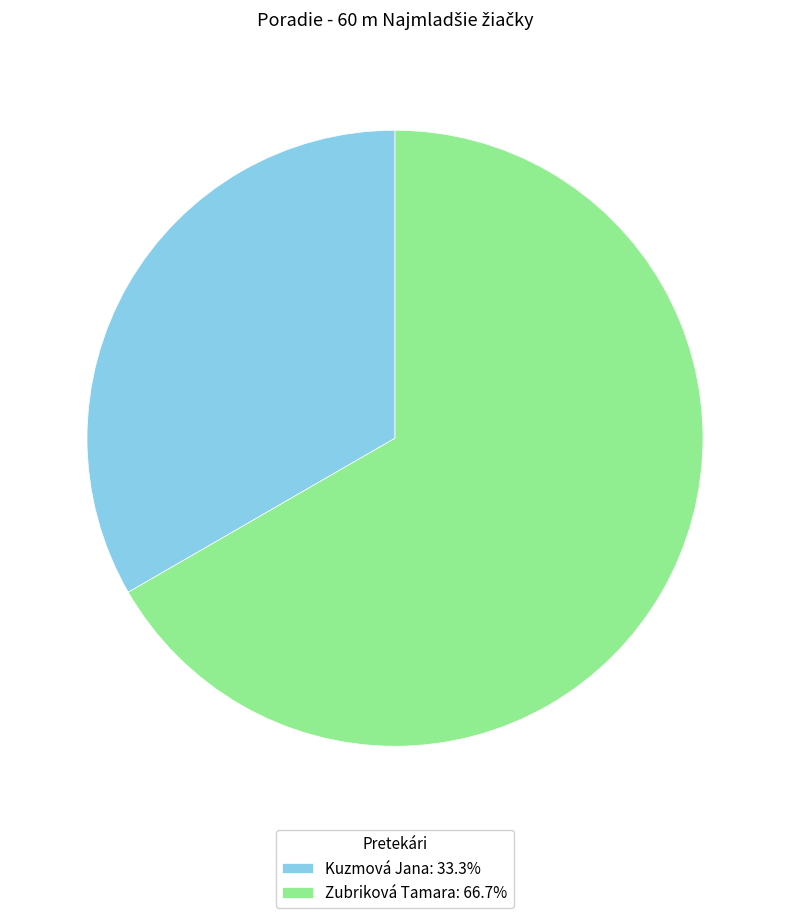

The Zubriková Tamara slice represents 67% of the pie. True or false?

True